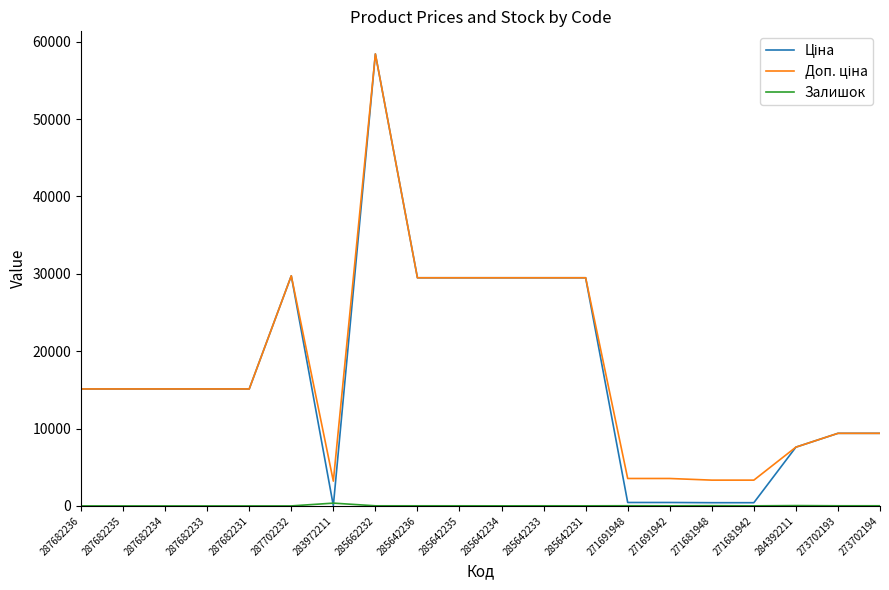

At which category is the sum across all series the highest?

285662232